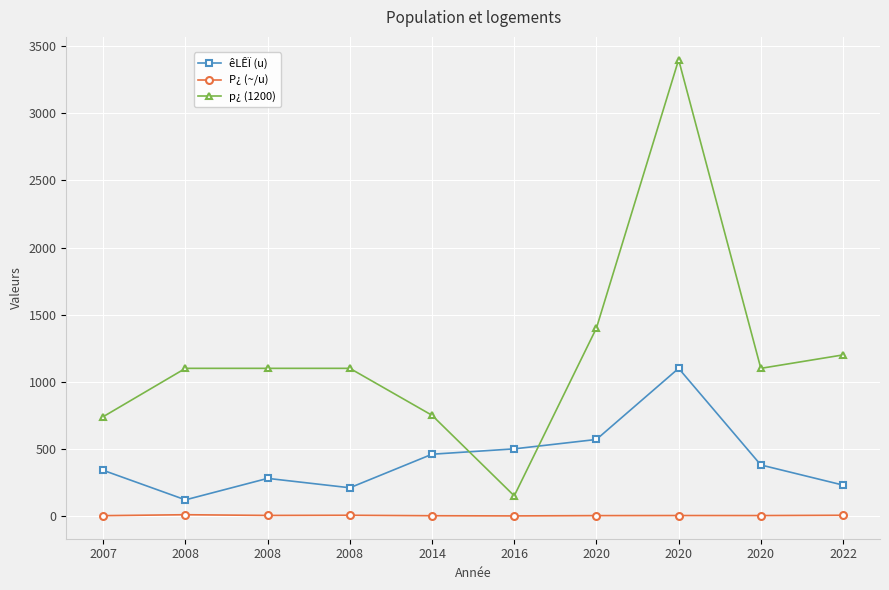

What is the greatest value displayed?

3400.0